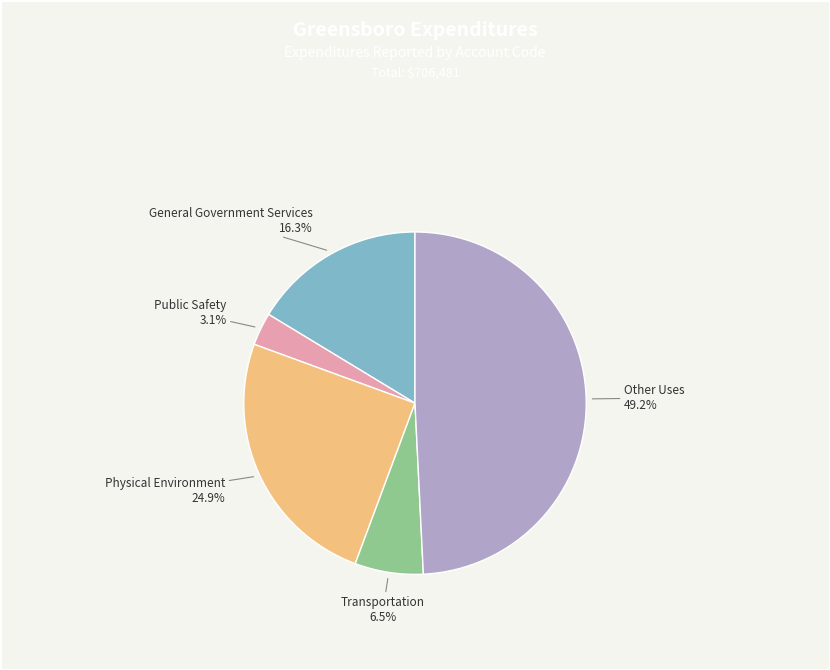

Combined, what portion of the pie is General Government Services and Physical Environment?

41.2%